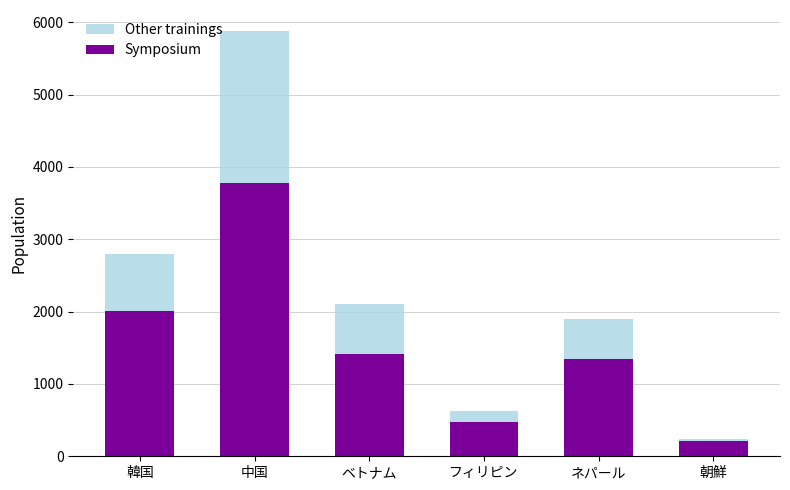

Reading right to left, what are the values for Symposium?

209	1342	468	1410	3784	2004